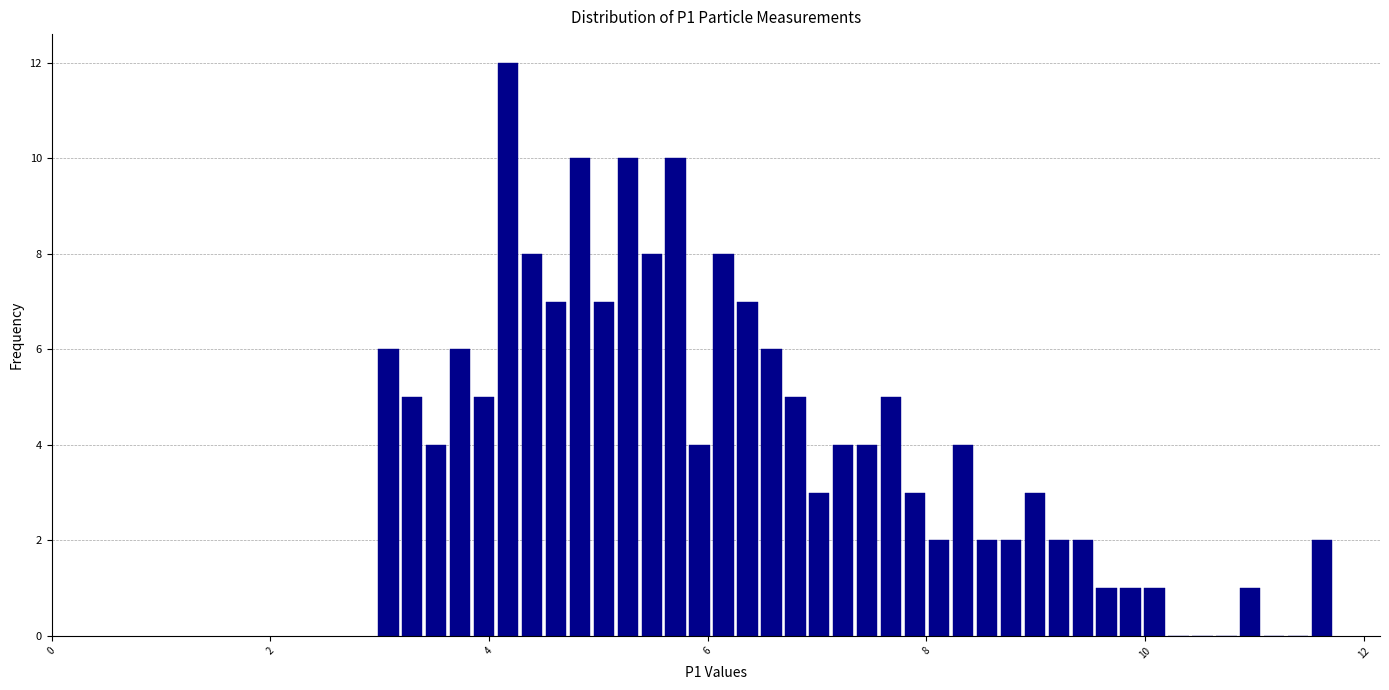

Around what value on the x-axis is the tallest bar? Give the approximate position of its centre, as read against the axis.

4.2